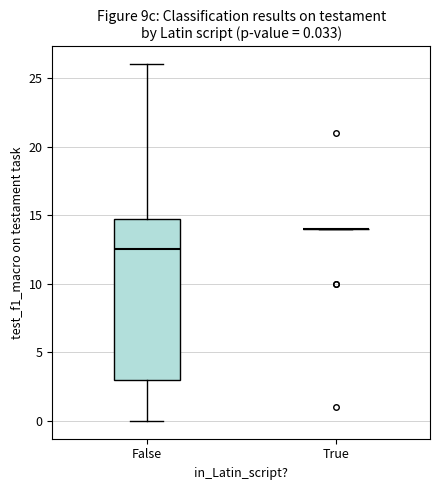

Which box is the tallest, from its lower edge to its upper edge?

False